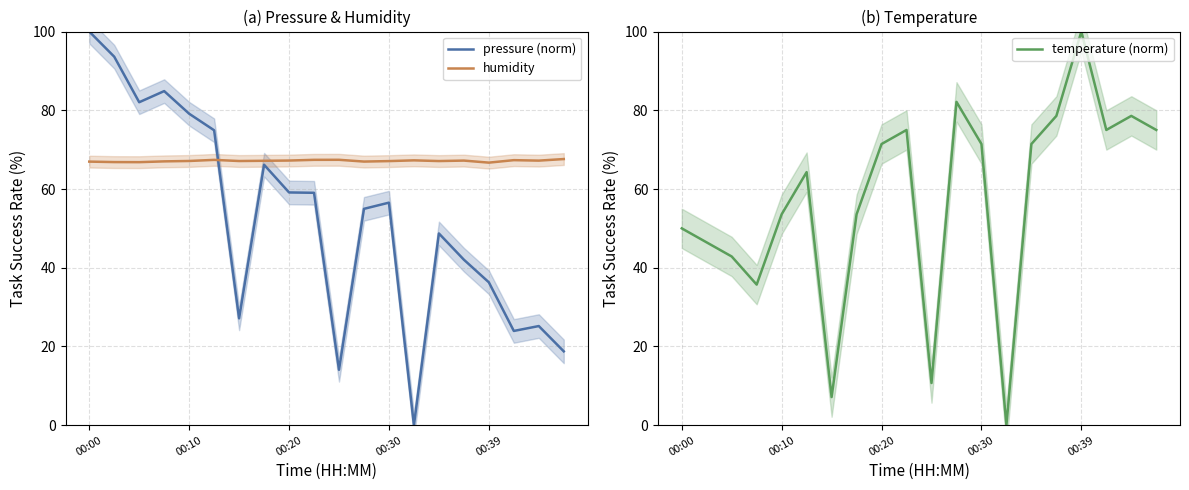

How many times do humidity and pressure (norm) cross each other?

1